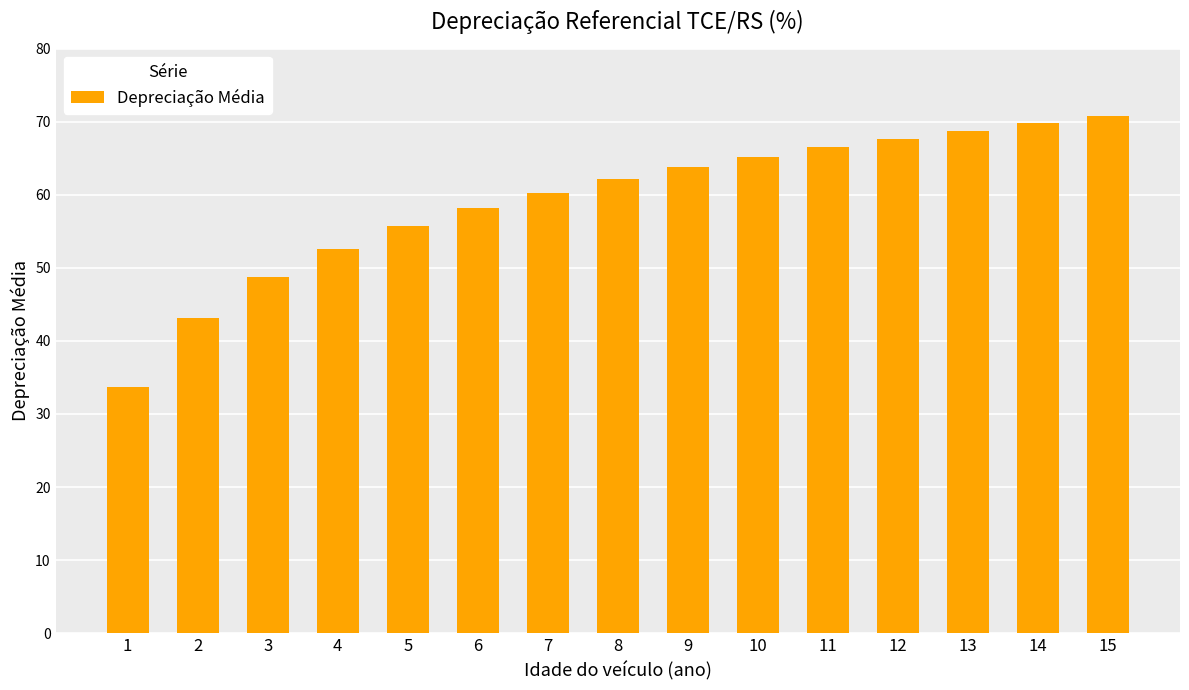

Which has a higher value, 1 or 2?

2